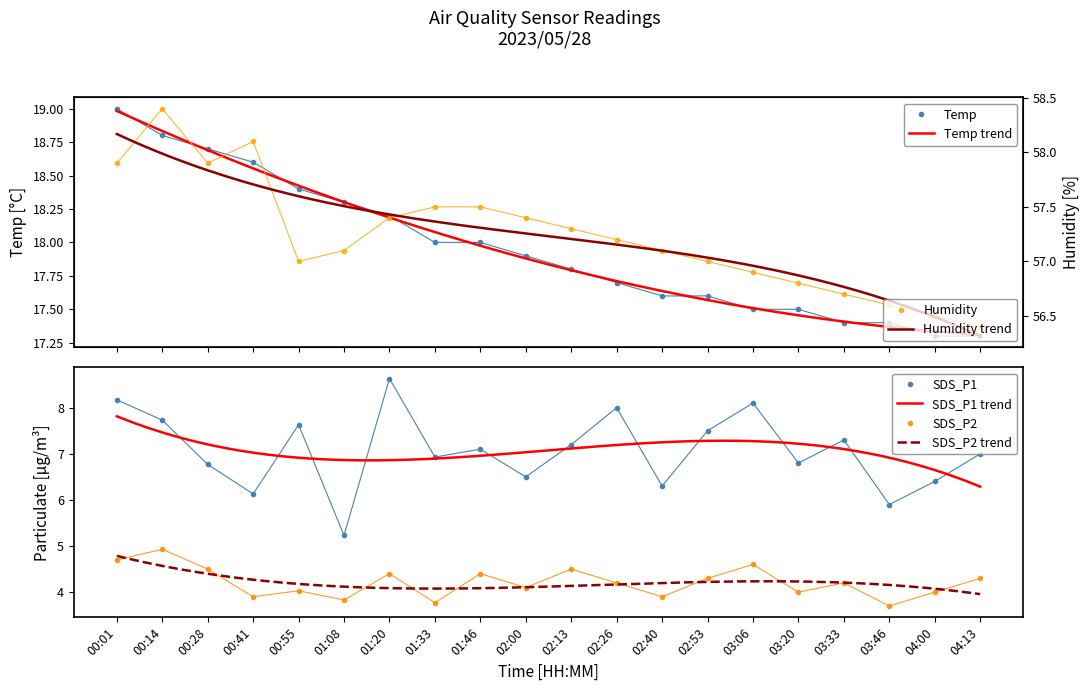

True or false: SDS_P1 has more than 2 interior local peaks.

True